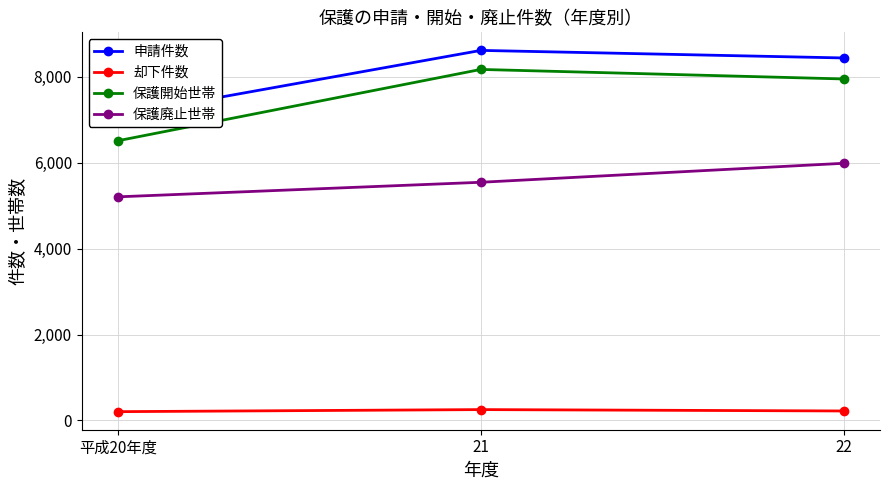

Reading left to right, extract all data points from this chart.

申請件数: 平成20年度=7096	21=8614	22=8438
却下件数: 平成20年度=204	21=252	22=220
保護開始世帯: 平成20年度=6511	21=8171	22=7949
保護廃止世帯: 平成20年度=5205	21=5544	22=5986